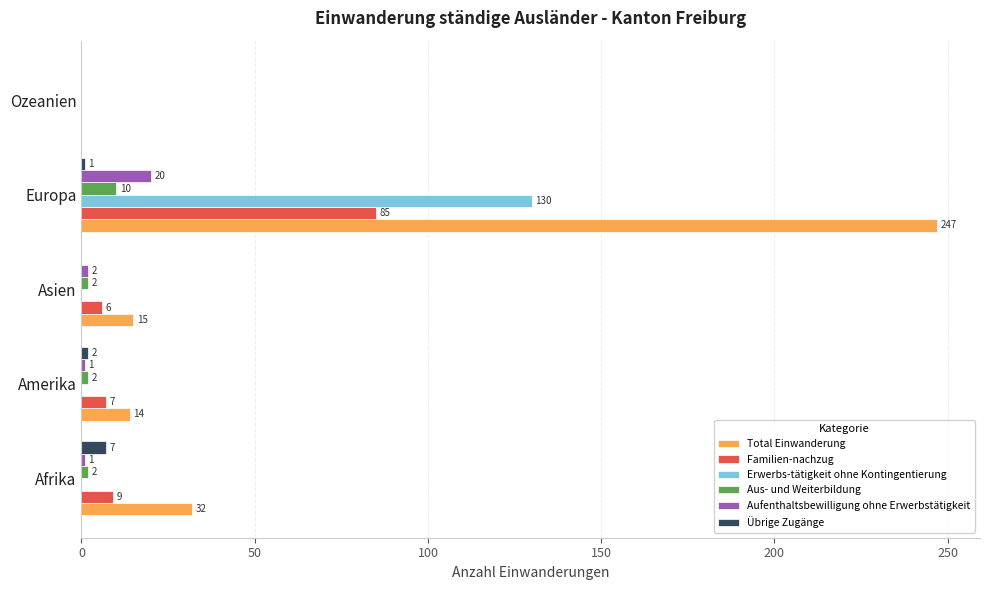

Which series has the largest total across all categories?

Total Einwanderung